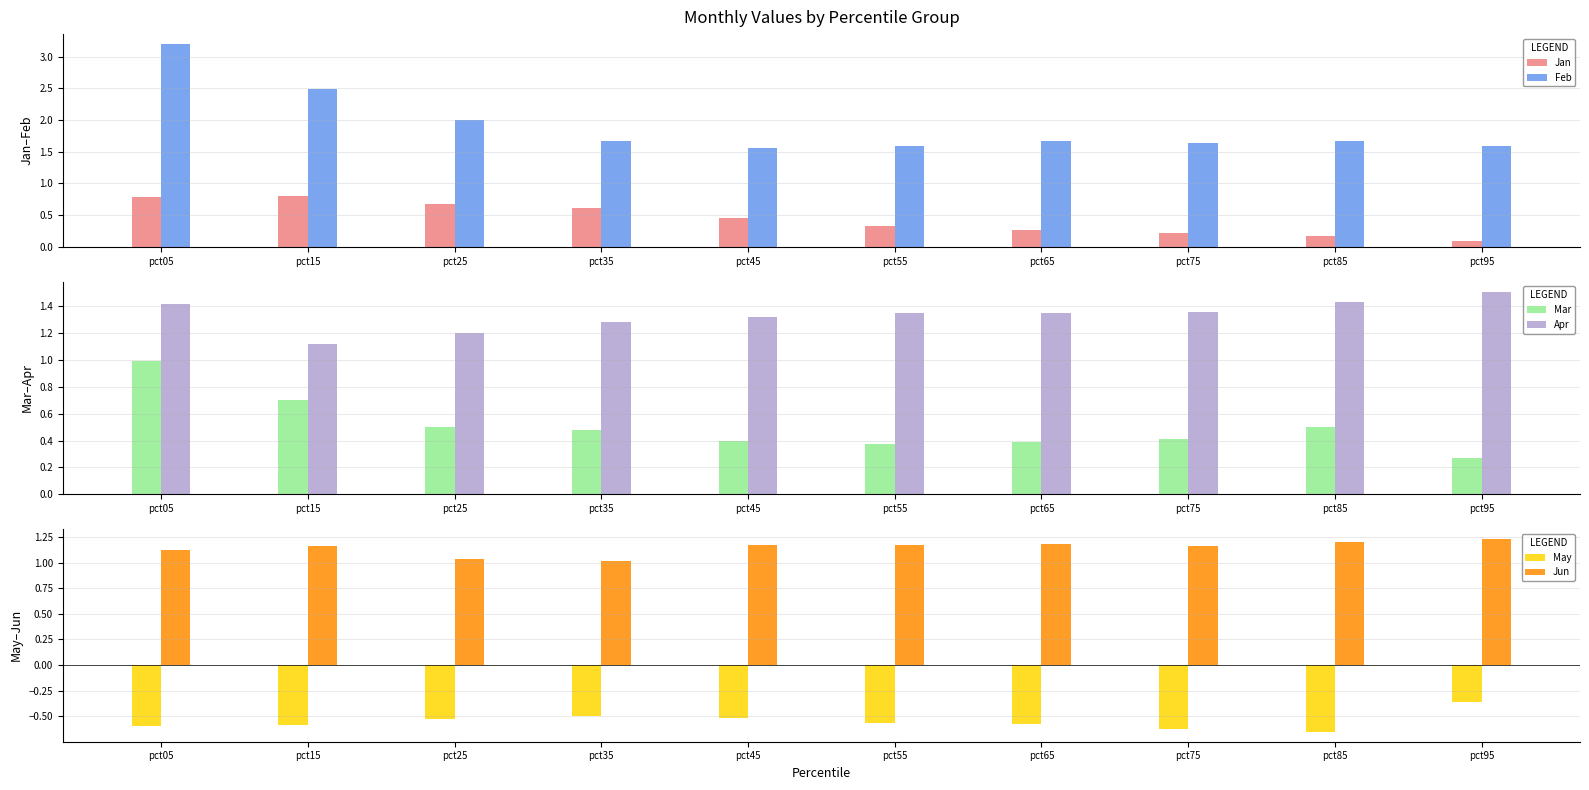

What is the difference between the highest and lowest values at pct15?

3.1